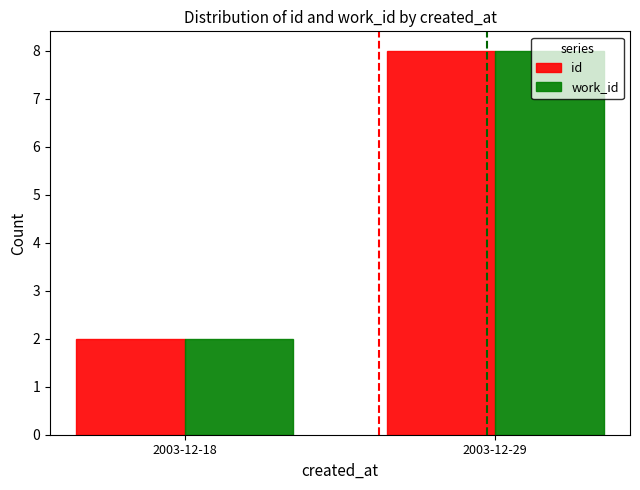

How many id values are between 2 and 8?

2